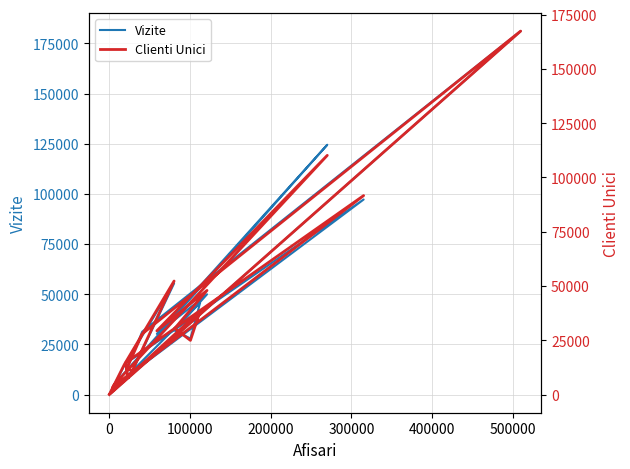

Reading left to right, list all the values displayed in this chart.

Vizite: 8179	15485	97202	3669	5202	124484	30251	49950	31938	27882	45748	470	14568	55399	11740	12632	31312	181135	0
Clienti Unici: 7812	14648	91651	3537	4682	110178	29345	47968	30460	24953	38411	459	13904	52285	11002	11827	27935	167419	0